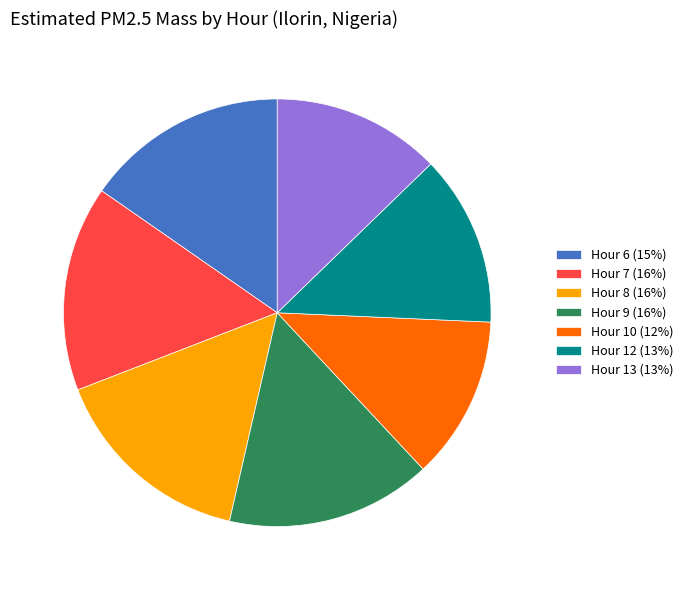

The Hour 8 (16%) slice represents 2% of the pie. True or false?

False